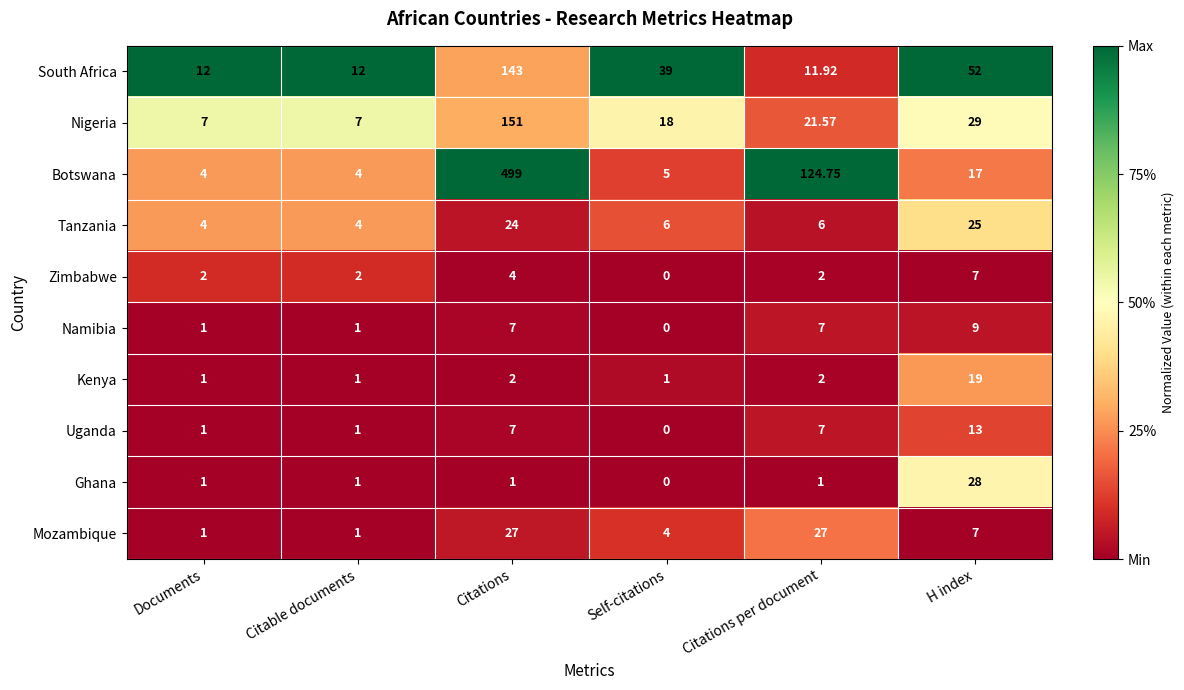

What is the total value across all series at Documents?

34.0